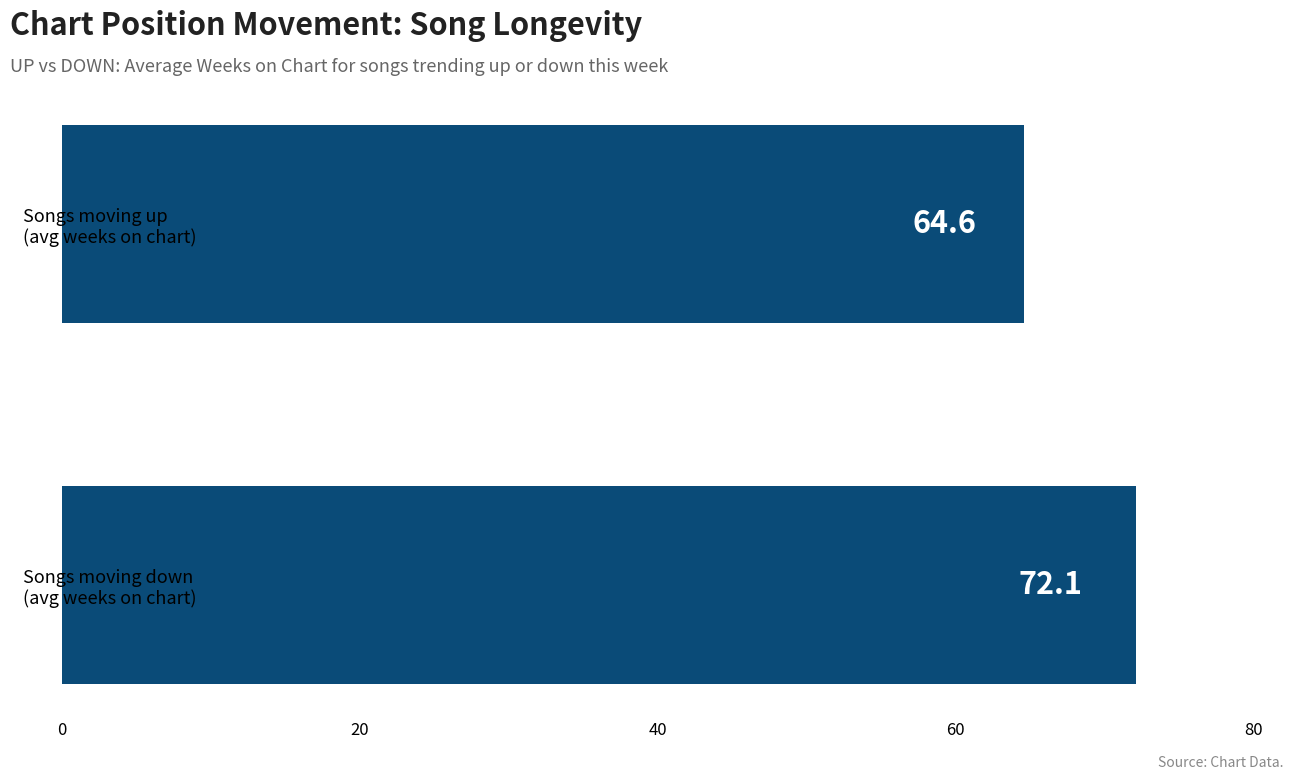

Reading bottom to top, transcribe all the data shown in this chart.

72.1	64.6